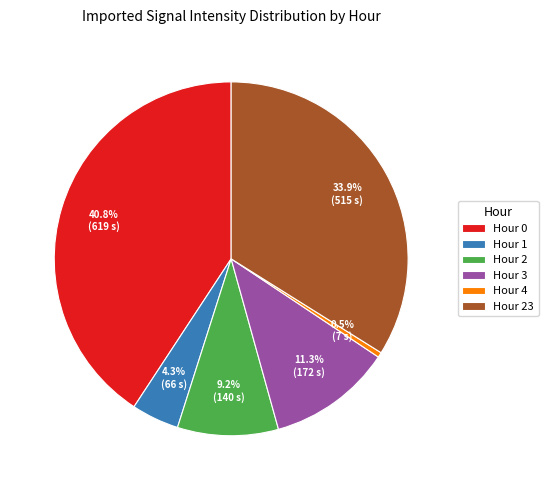

Is there a majority slice in this chart?

No